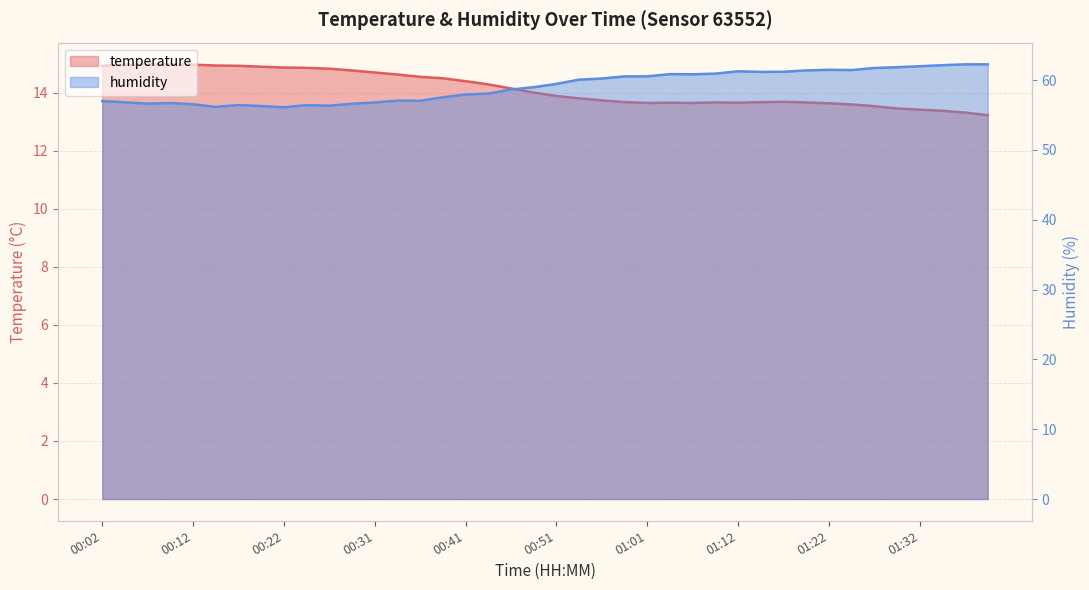

At which label does temperature first exceed 14?

00:02